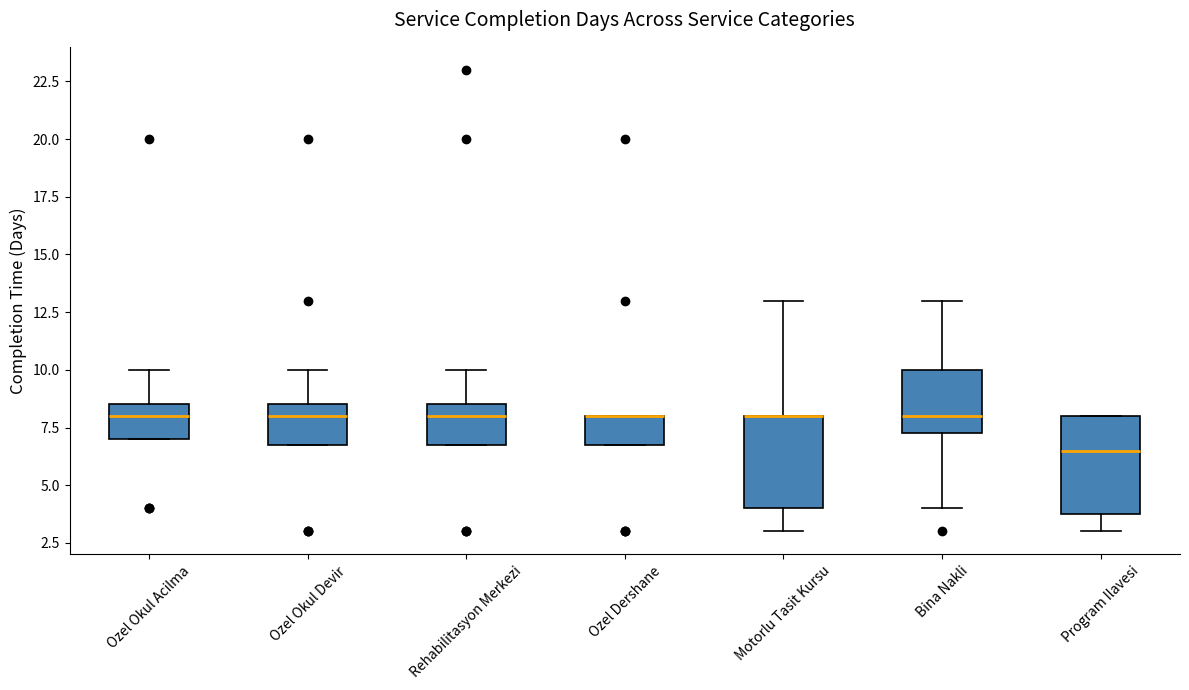

Reading left to right, transcribe this box plot: for each box, give where its median line is, the range the box spans, and where its two whiskers end, as read against the y-axis. The values are not printed on the chart, so give them approximately, as read against the axis.

Ozel Okul Acilma: median 8.0, box 7.0 to 8.5, whiskers 7.0 to 10.0
Ozel Okul Devir: median 8.0, box 7.0 to 8.5, whiskers 7.0 to 10.0
Rehabilitasyon Merkezi: median 8.0, box 7.0 to 8.5, whiskers 7.0 to 10.0
Ozel Dershane: median 8.0 (drawn on the box's upper edge), box 7.0 to 8.0, whiskers 7.0 to 8.0
Motorlu Tasit Kursu: median 8.0 (drawn on the box's upper edge), box 4.0 to 8.0, whiskers 3.0 to 13.0
Bina Nakli: median 8.0, box 7.5 to 10.0, whiskers 4.0 to 13.0
Program Ilavesi: median 6.5, box 4.0 to 8.0, whiskers 3.0 to 8.0